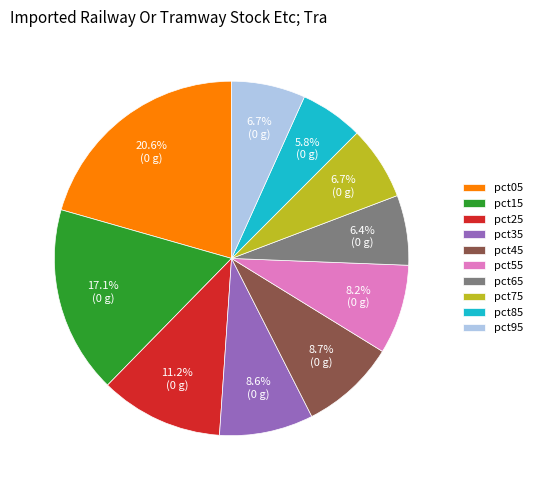

What portion of the pie excludes pct75?

93.3%